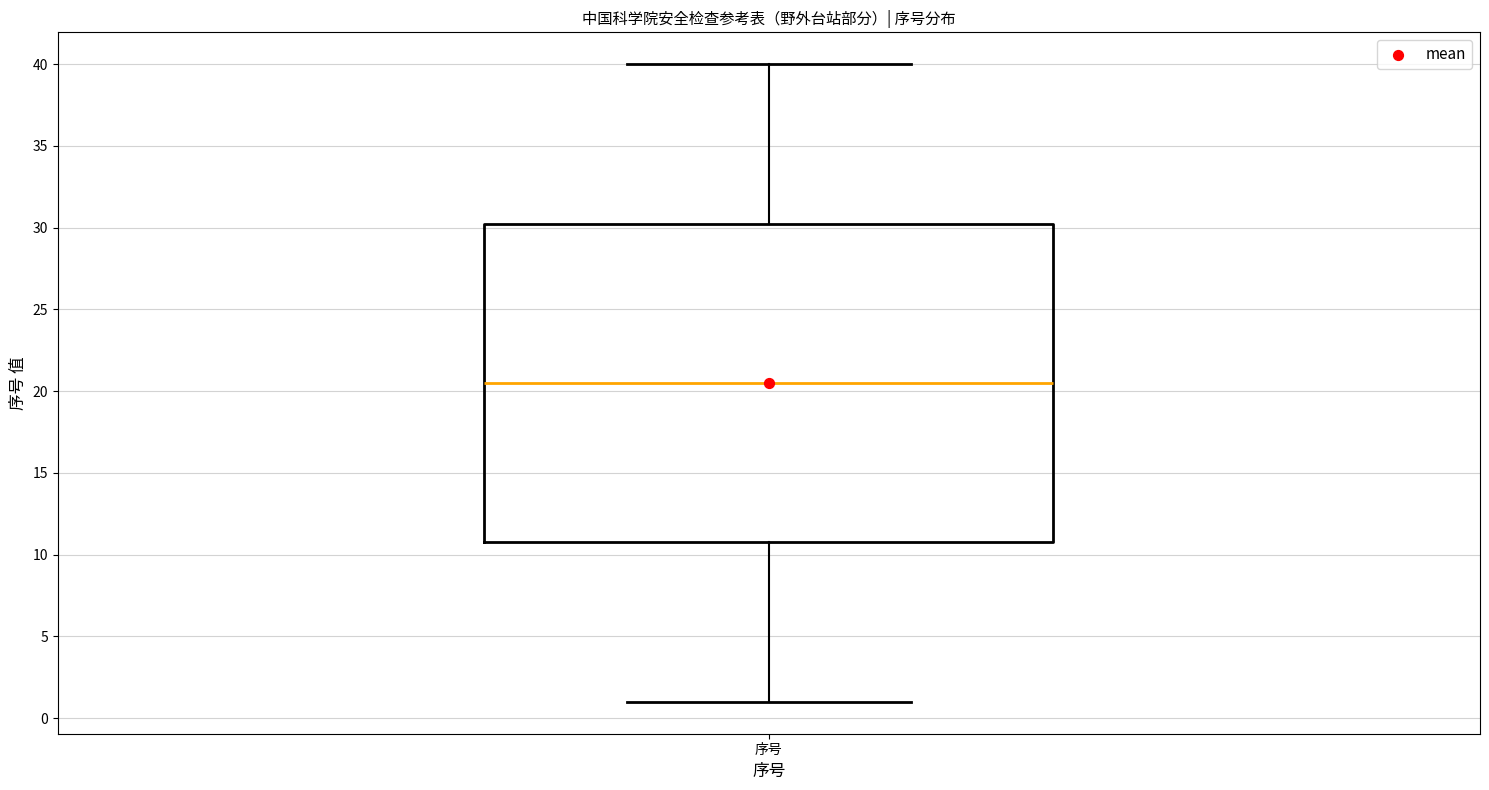

Where does the median line of the box for 序号 sit on the y-axis? The values are not printed on the chart, so give them approximately, as read against the axis.

20.5